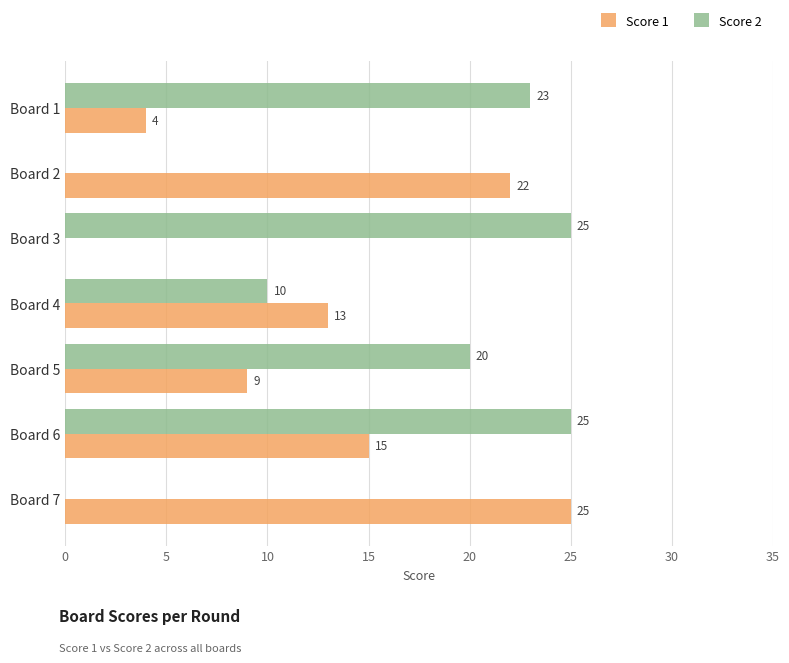

At which label is Score 2 closest to 12?

Board 4